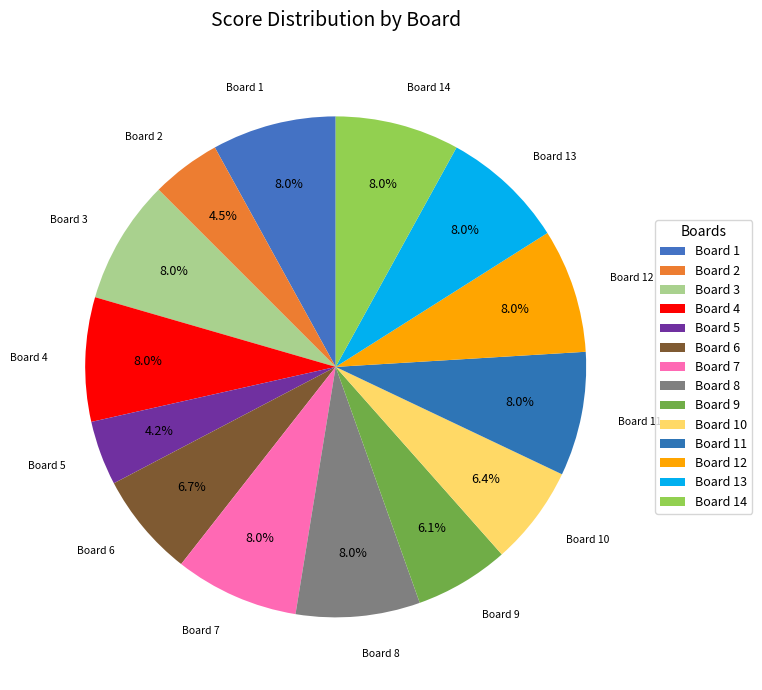

The Board 11 slice represents 22% of the pie. True or false?

False